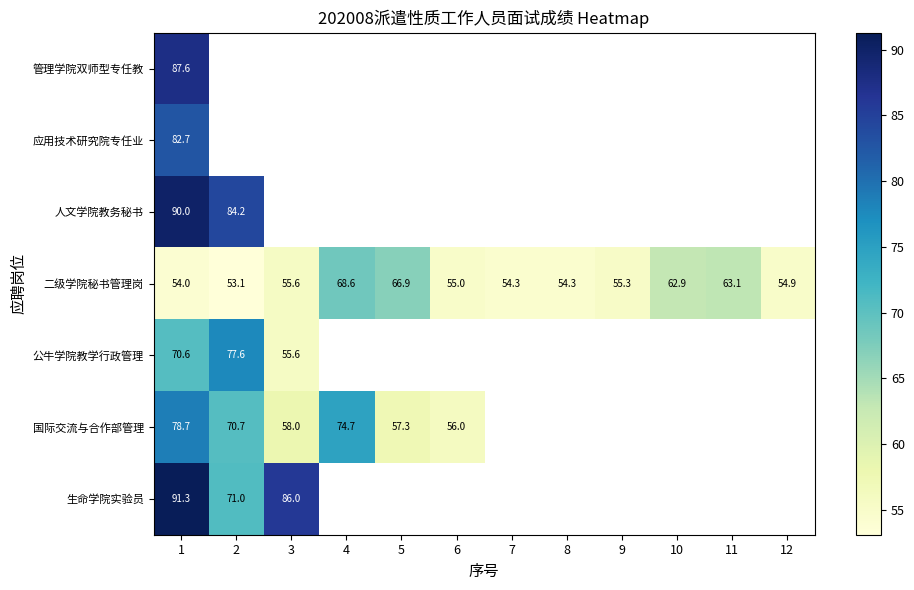

At which category is the sum across all series the highest?

1